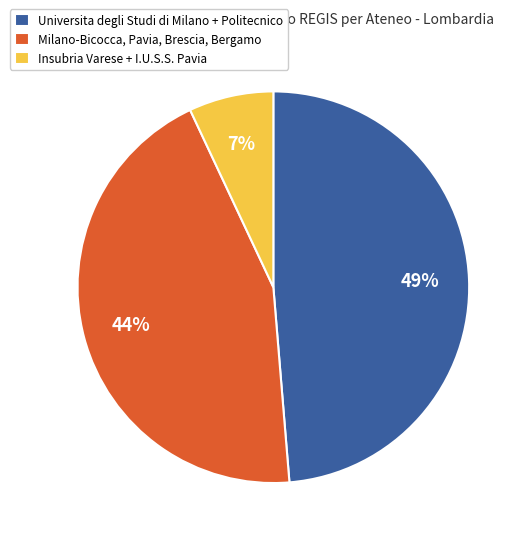

What percentage is the Insubria Varese + I.U.S.S. Pavia slice, to the nearest percent?

7%